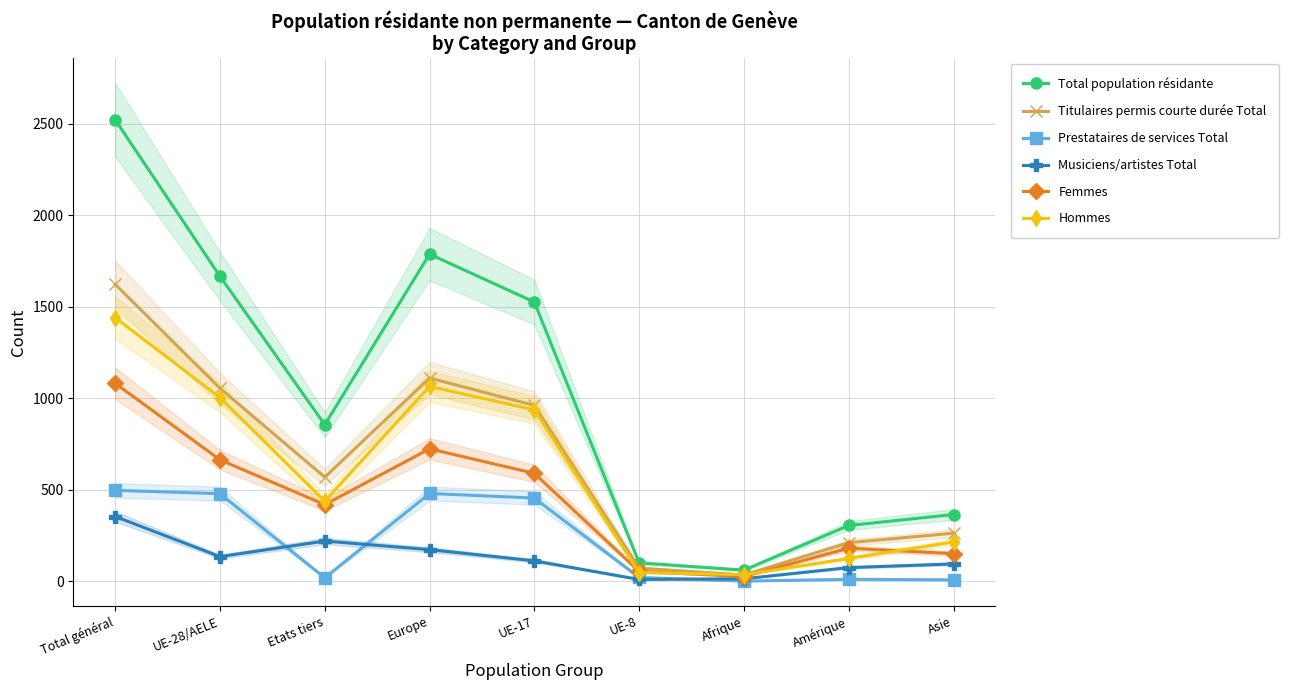

Where is the first local maximum for Femmes?

Europe